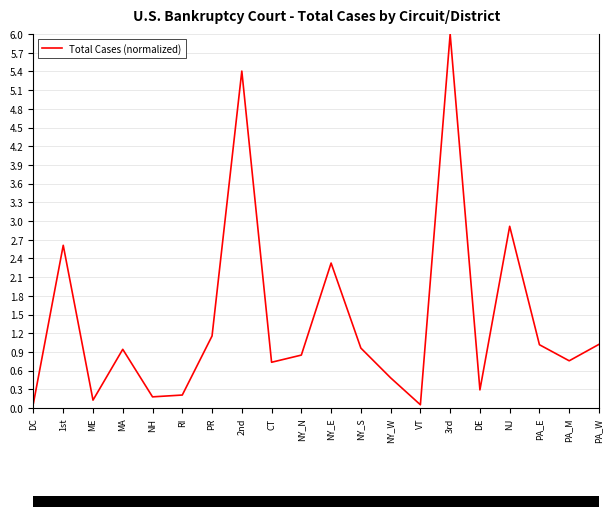

At which category does the data reach its first local valley?

ME